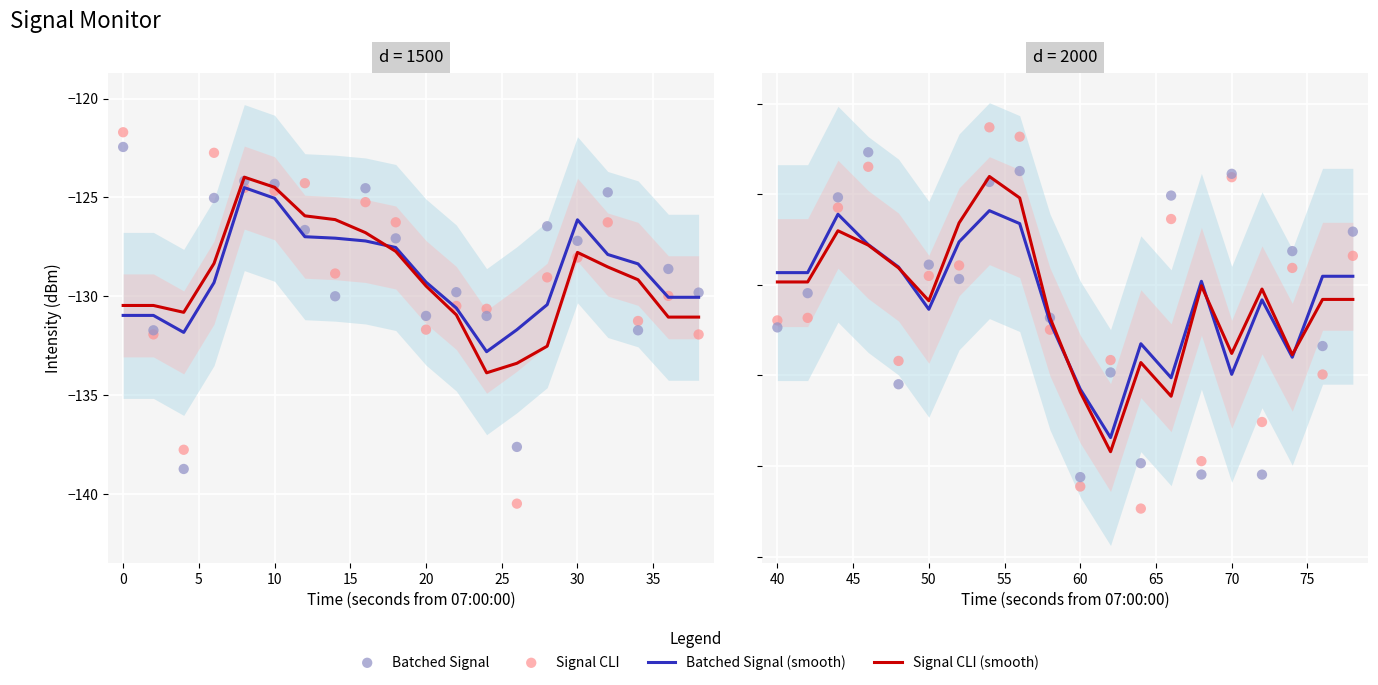

At how many categories does at least one series exceed -126?

7